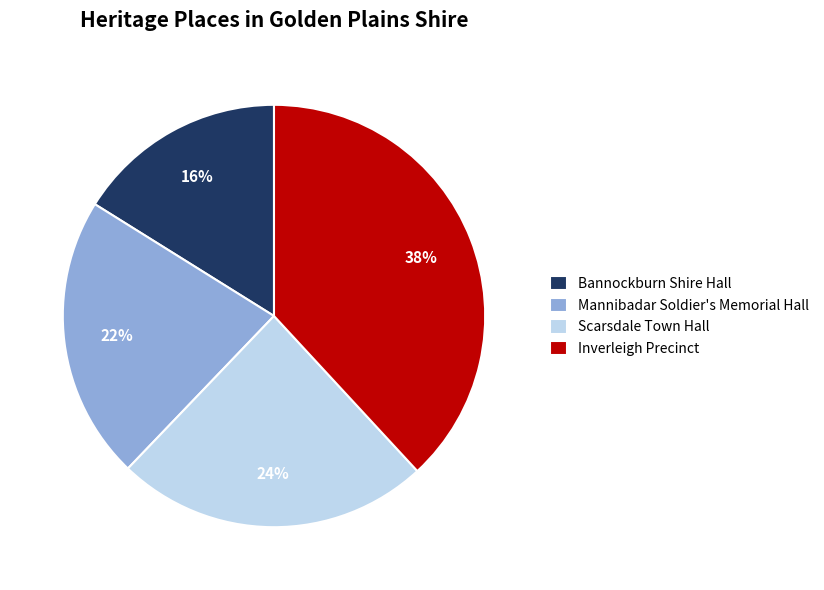

How many segments does this pie chart have?

4